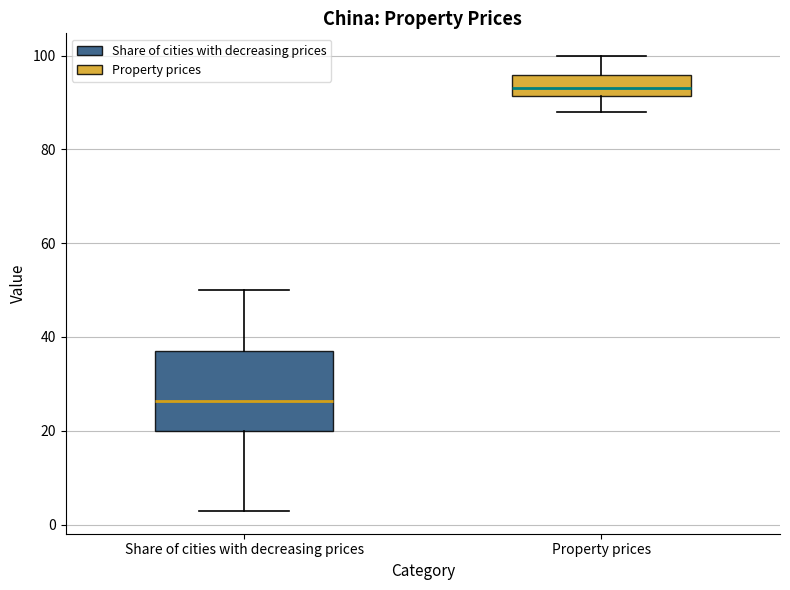

Where does the upper whisker of the box for Share of cities with decreasing prices end on the y-axis? The values are not printed on the chart, so give them approximately, as read against the axis.

50